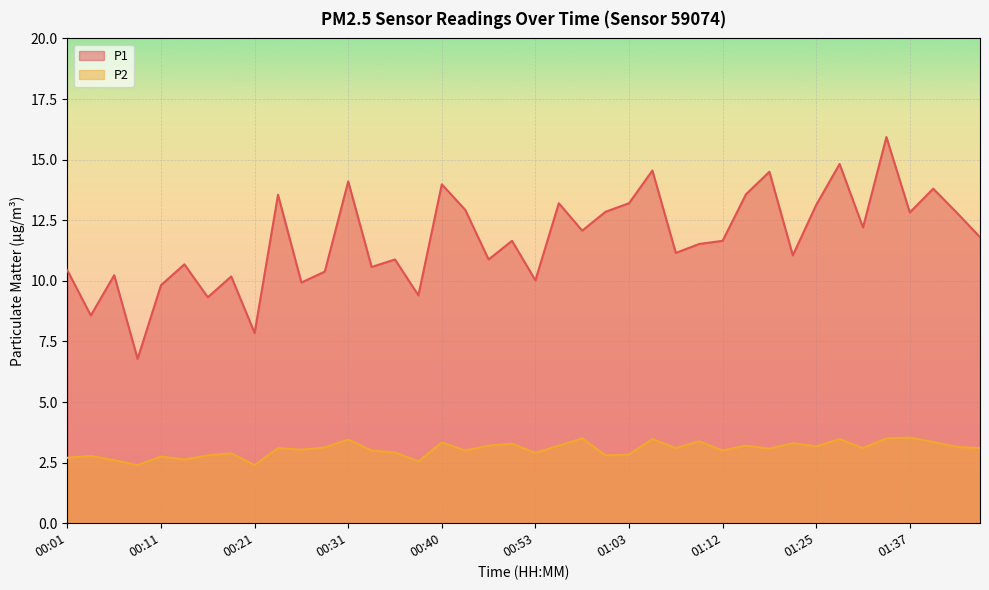

Which series has the largest total across all categories?

P1